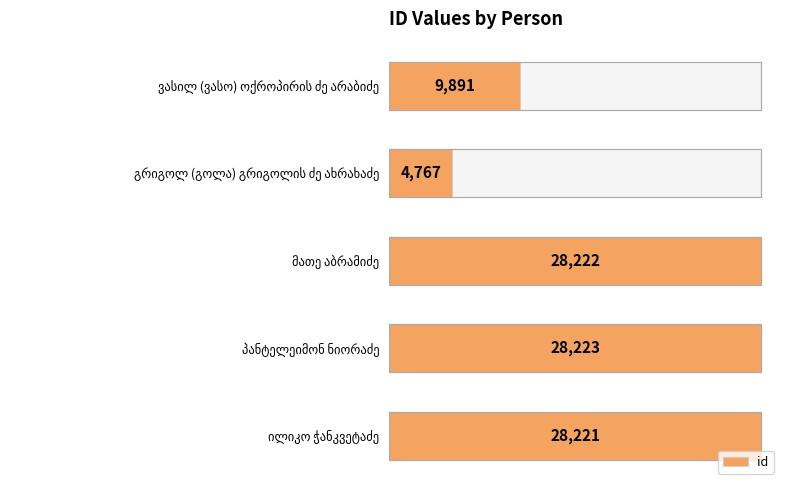

Does the chart contain stacked bars?

No